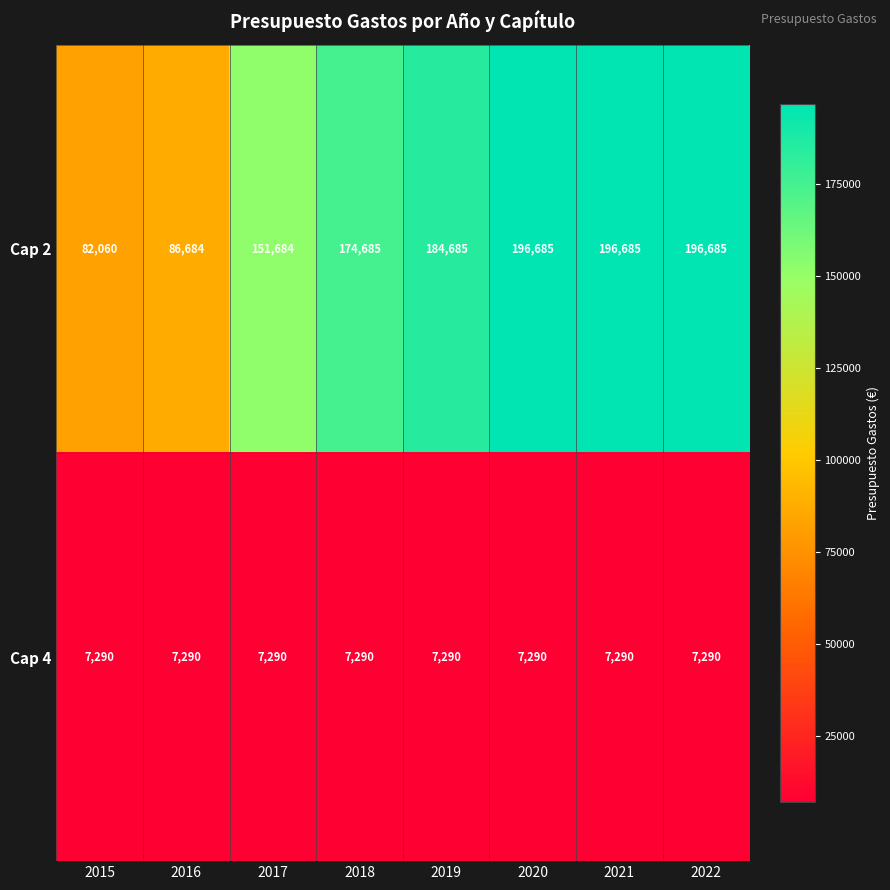

Rank the series at 2018 from lowest to highest value.

Cap 4, Cap 2